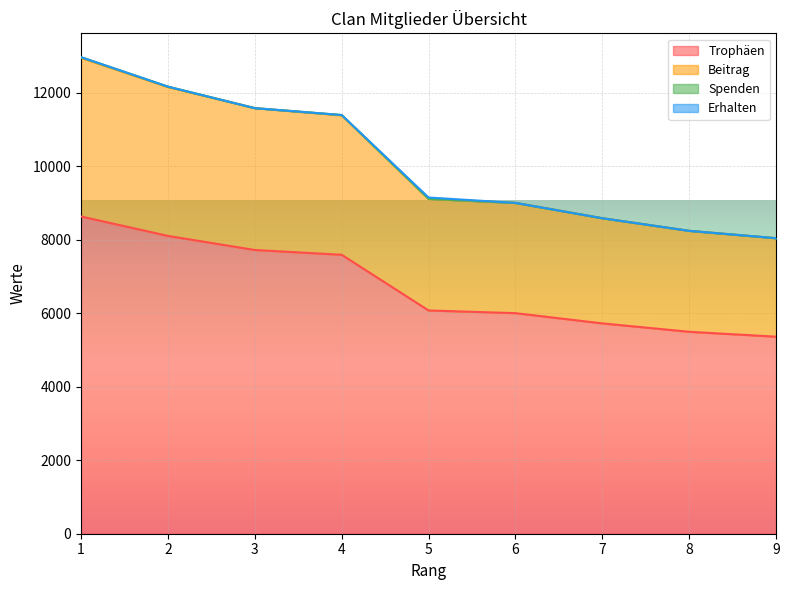

Is the value of Beitrag at 6 greater than the value of Trophäen at 4?

Yes